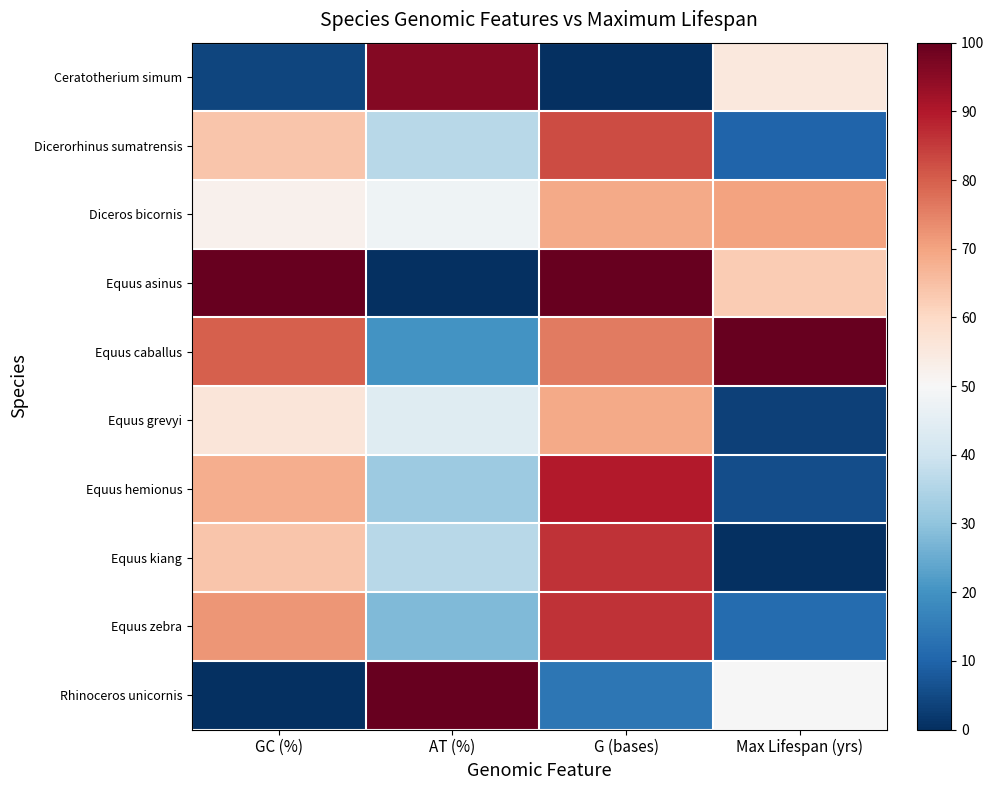

Reading right to left, extract all data points from this chart.

Ceratotherium simum: Max Lifespan (yrs)=55.4	G (bases)=0.0	AT (%)=96.0	GC (%)=4.0
Dicerorhinus sumatrensis: Max Lifespan (yrs)=10.0	G (bases)=82.8	AT (%)=36.0	GC (%)=64.0
Diceros bicornis: Max Lifespan (yrs)=70.3	G (bases)=69.0	AT (%)=48.0	GC (%)=52.0
Equus asinus: Max Lifespan (yrs)=62.8	G (bases)=100.0	AT (%)=0.0	GC (%)=100.0
Equus caballus: Max Lifespan (yrs)=100.0	G (bases)=75.9	AT (%)=20.0	GC (%)=80.0
Equus grevyi: Max Lifespan (yrs)=3.3	G (bases)=69.0	AT (%)=44.0	GC (%)=56.0
Equus hemionus: Max Lifespan (yrs)=5.6	G (bases)=89.7	AT (%)=32.0	GC (%)=68.0
Equus kiang: Max Lifespan (yrs)=0.0	G (bases)=86.2	AT (%)=36.0	GC (%)=64.0
Equus zebra: Max Lifespan (yrs)=11.5	G (bases)=86.2	AT (%)=28.0	GC (%)=72.0
Rhinoceros unicornis: Max Lifespan (yrs)=49.8	G (bases)=13.8	AT (%)=100.0	GC (%)=0.0